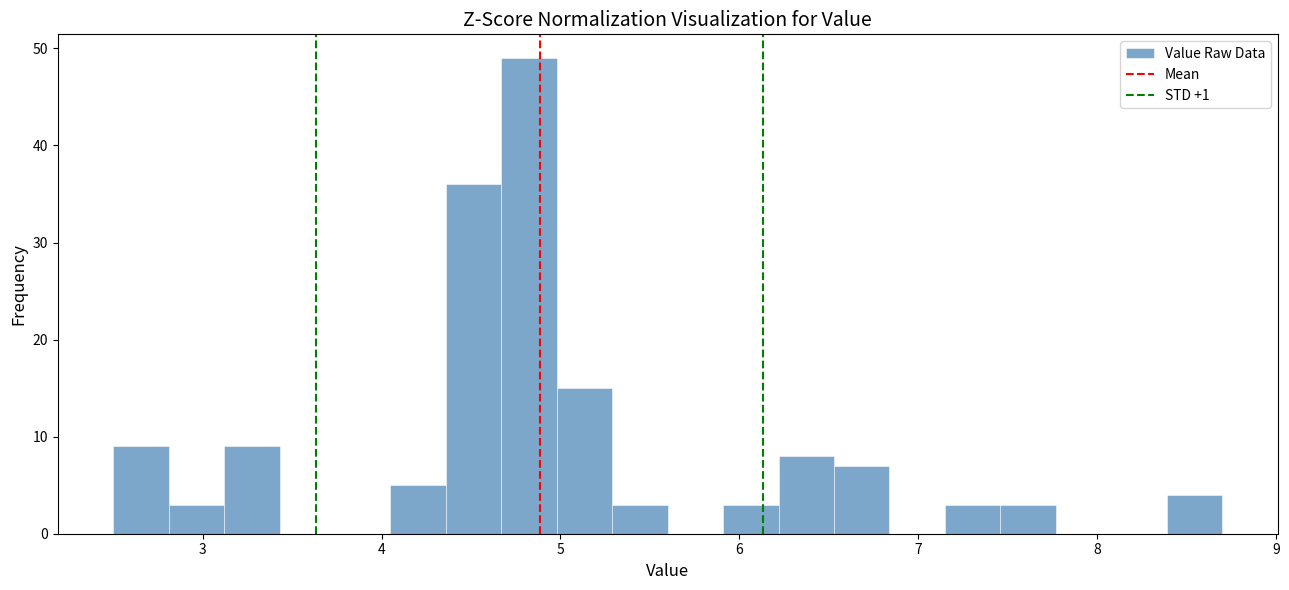

Around what value on the x-axis is the tallest bar? Give the approximate position of its centre, as read against the axis.

4.8